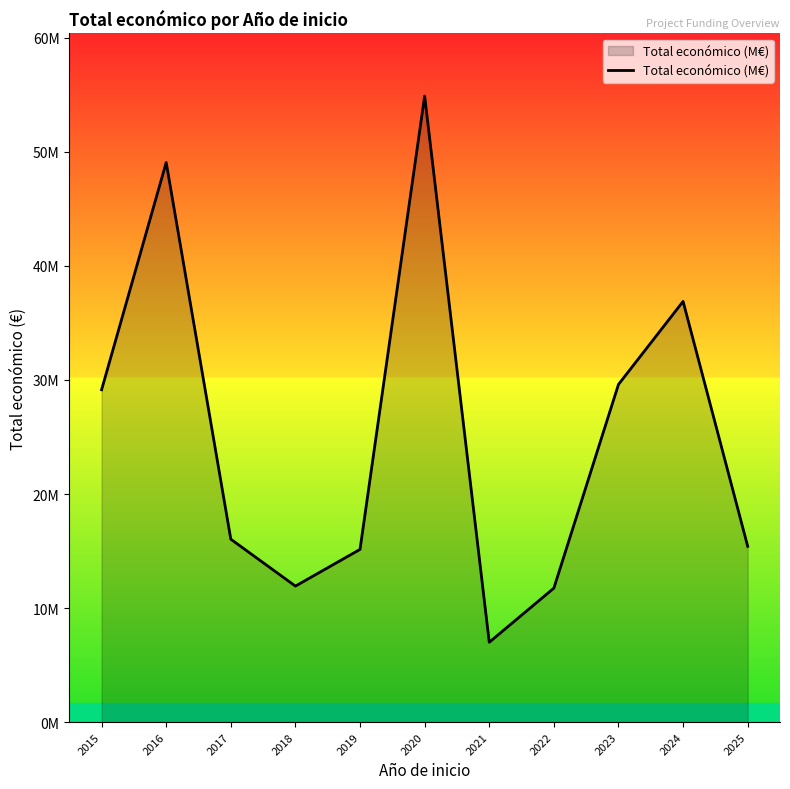

Between 2025 and 2016, which is larger?

2016